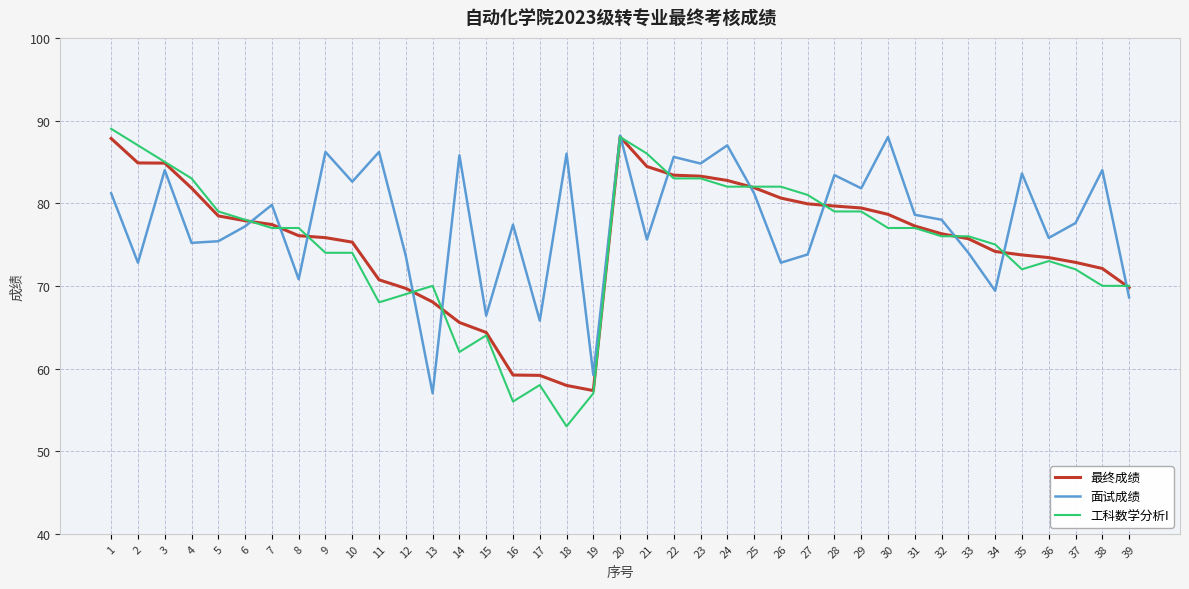

True or false: 工科数学分析I has a value of 83.0 at 4.

True